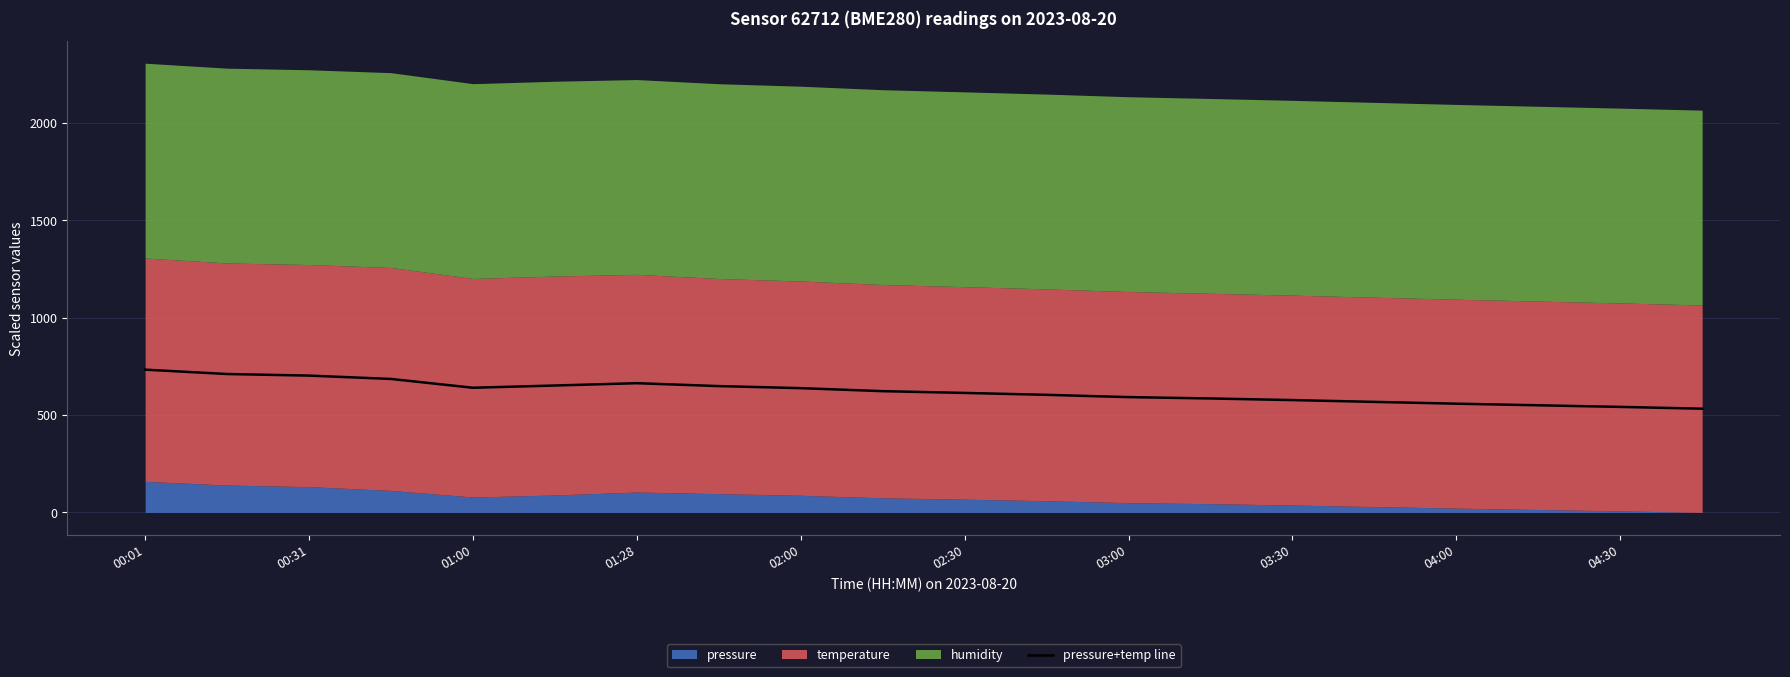

What is the average value?

620.8